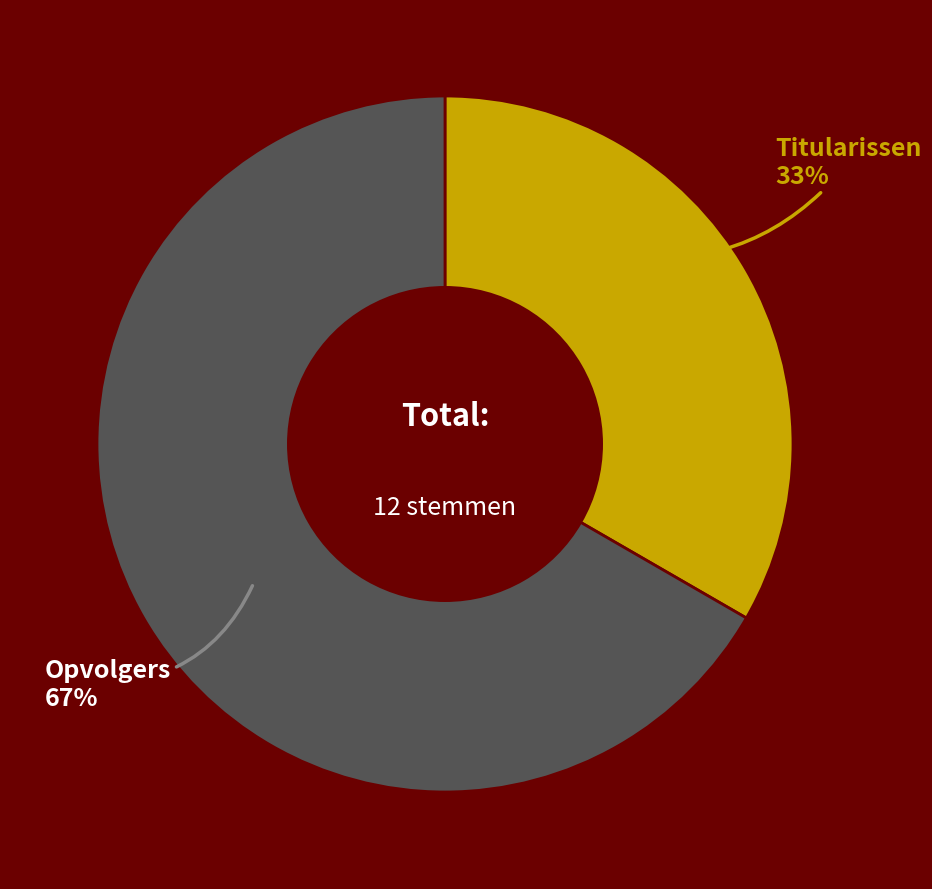

To the nearest percent, what portion does Titularissen represent?

33%